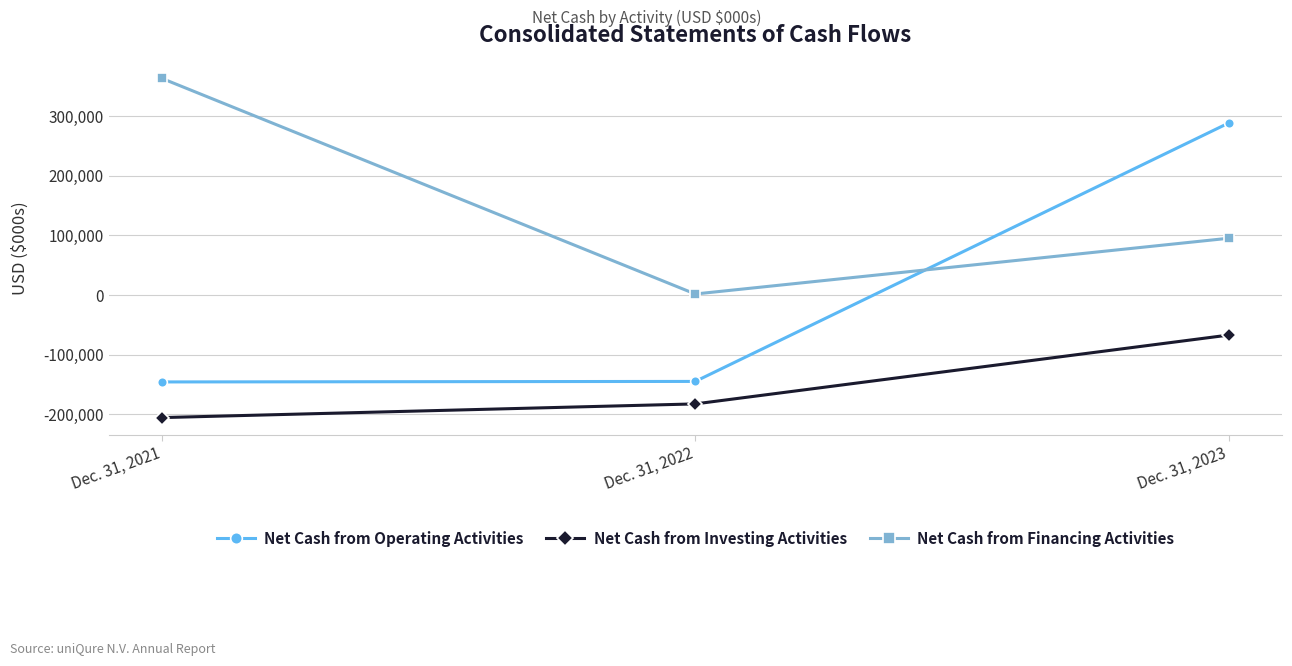

The value of Net Cash from Financing Activities at Dec. 31, 2023 is 57566. True or false?

False